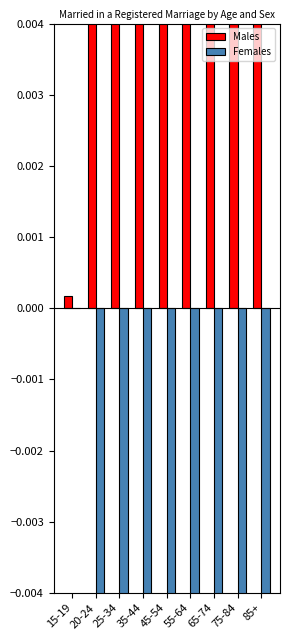

True or false: Females has a value of -0.0 at 85+.

True